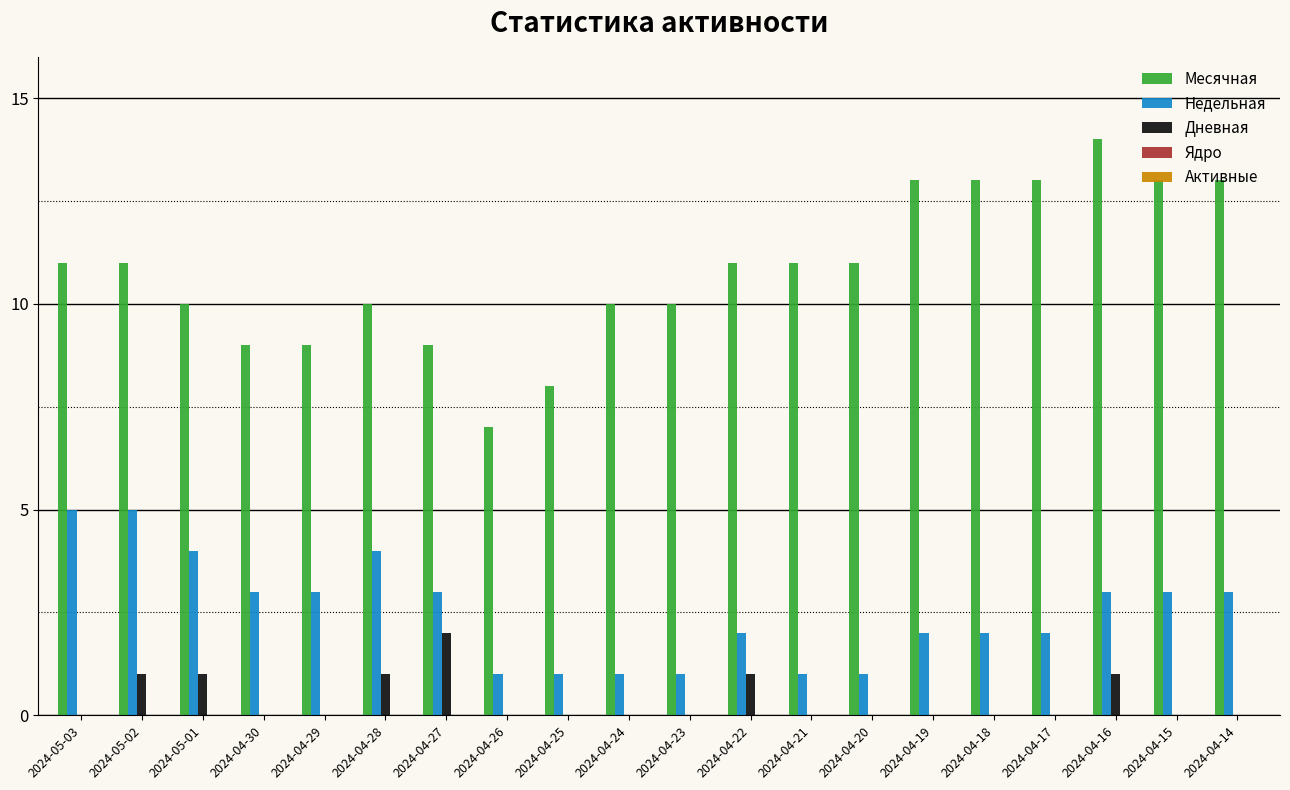

What is the greatest value displayed?

14